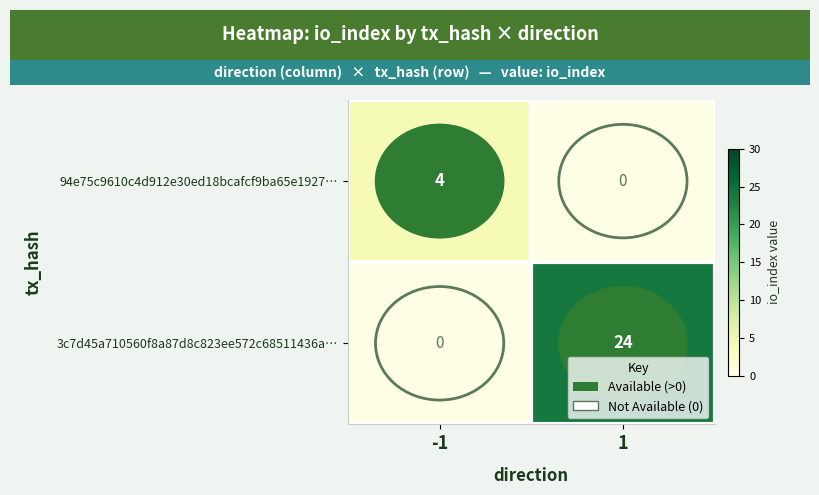

Read the 3c7d45a710560f8a87d8c823ee572c68511436a… value at 1, to the nearest 10.

20